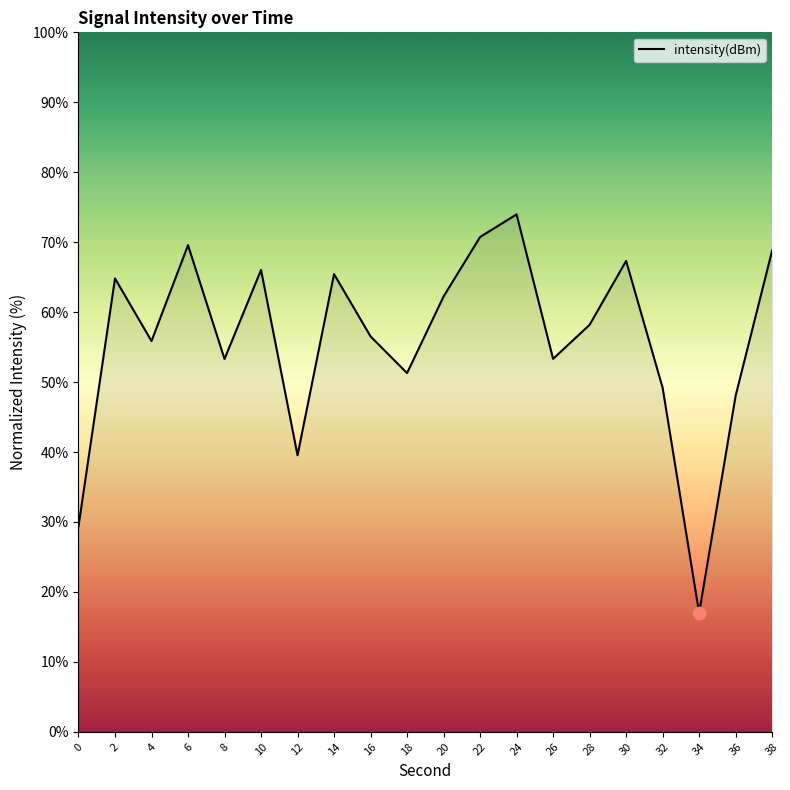

Which has a higher value, 34 or 26?

26